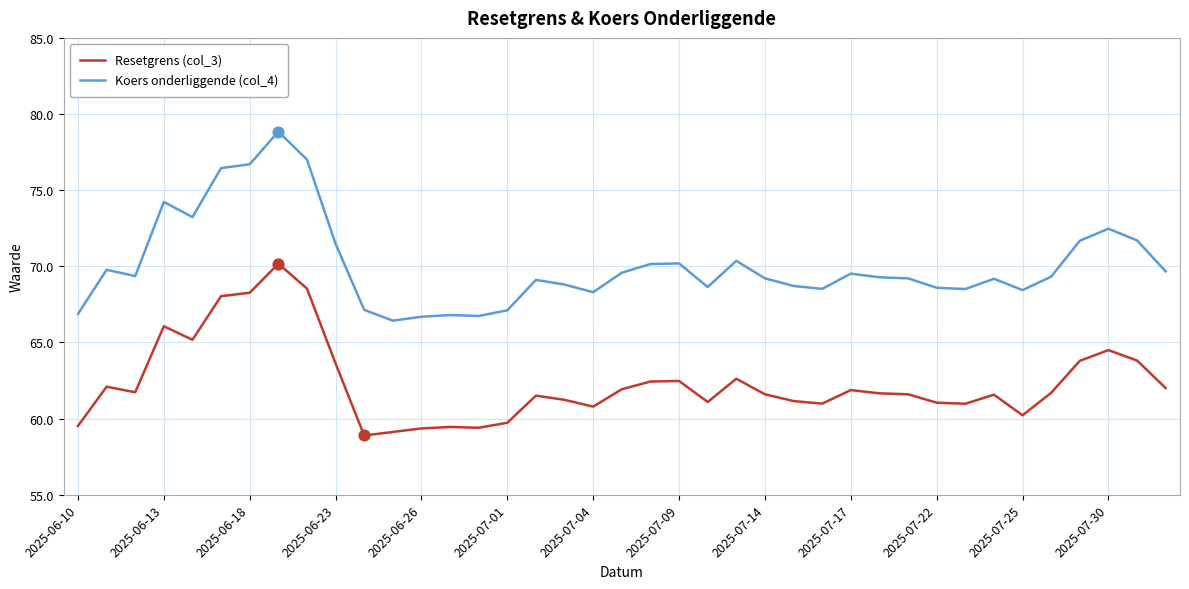

Which series has the largest range (max minus min)?

Koers onderliggende (col_4)